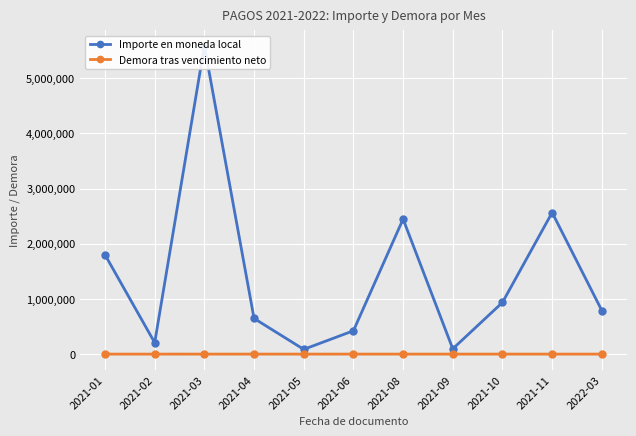

Between 2021-01 and 2021-06, which series saw the biggest shift?

Importe en moneda local